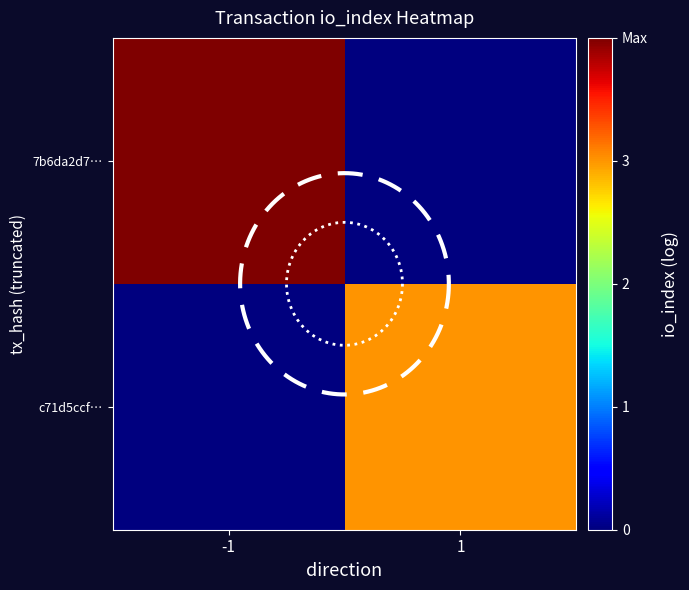

The value of c71d5ccf… at 1 is 4. True or false?

False